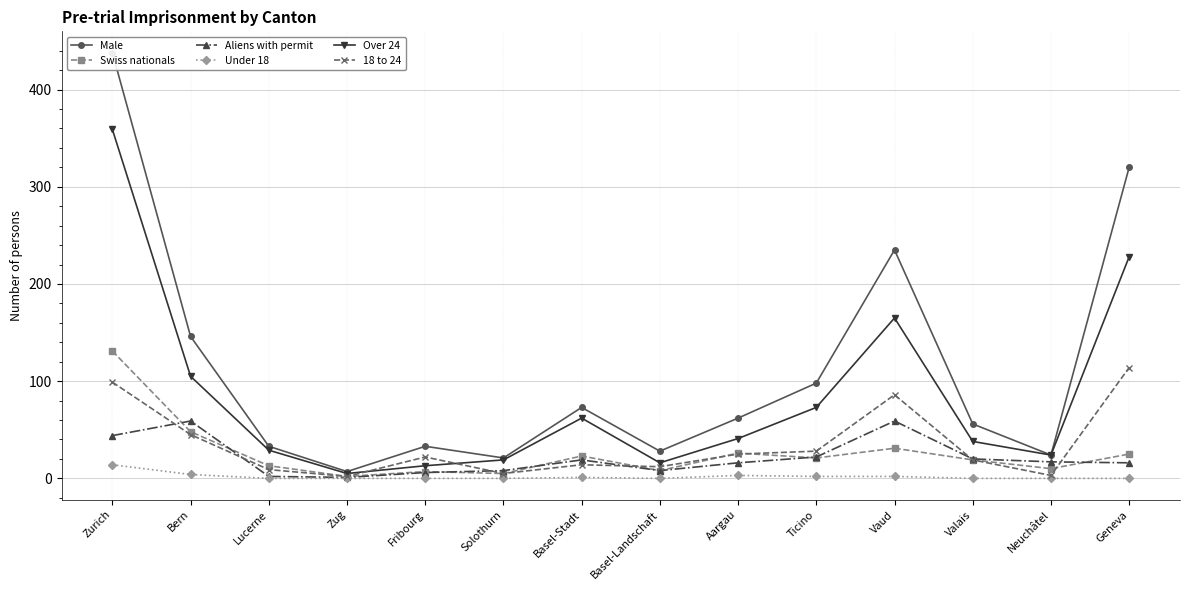

What is the label of the 14th point from the left?

Geneva